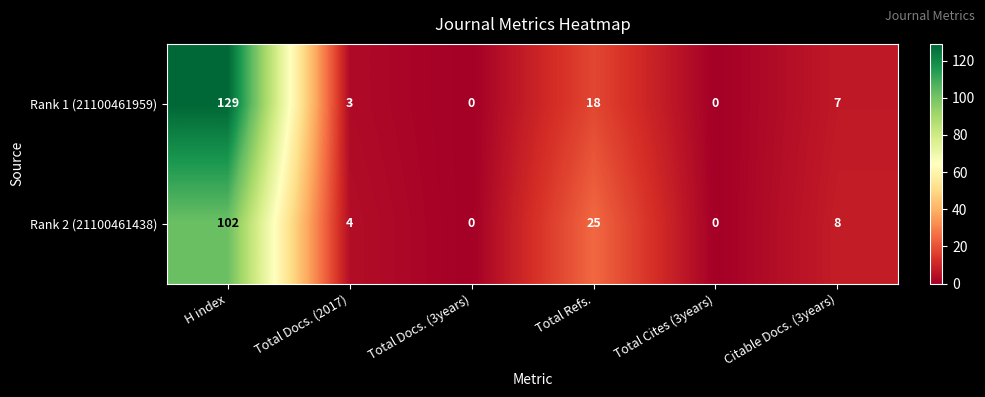

Reading left to right, extract all data points from this chart.

Rank 1 (21100461959): 129	3	0	18	0	7
Rank 2 (21100461438): 102	4	0	25	0	8